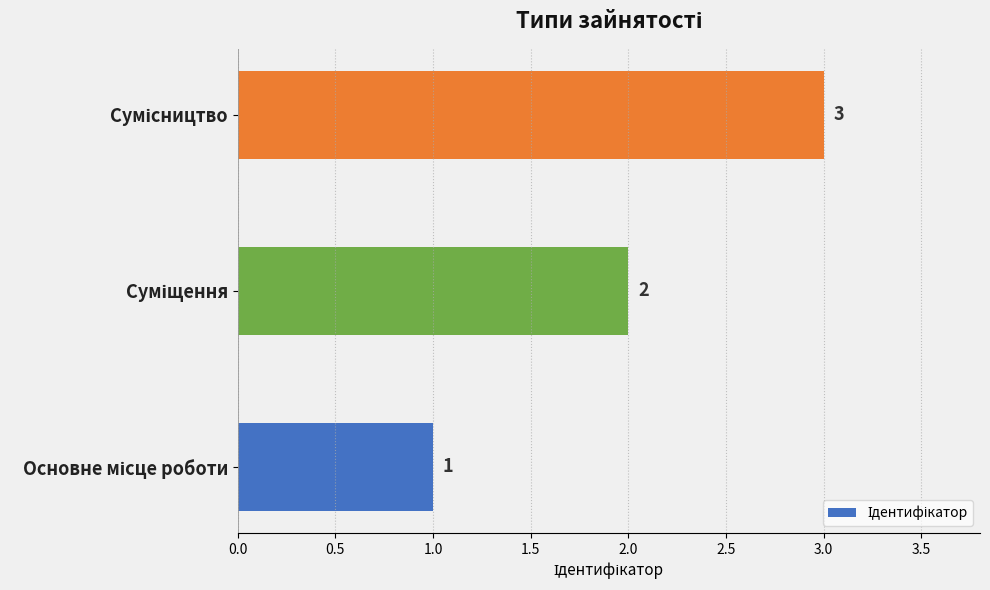

How many values are between 1 and 3?

3